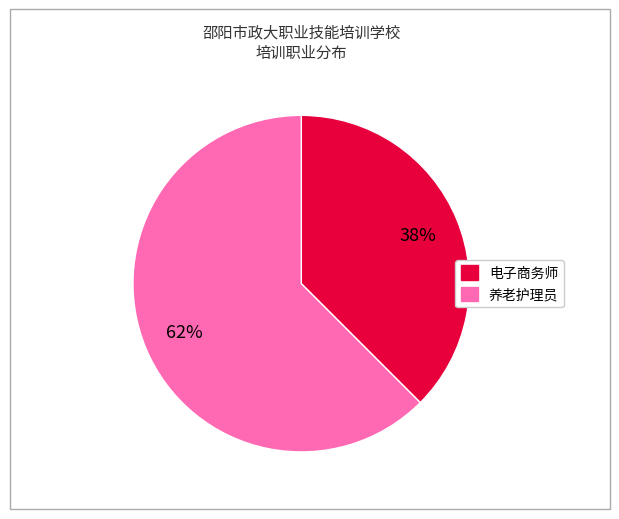

How many segments does this pie chart have?

2